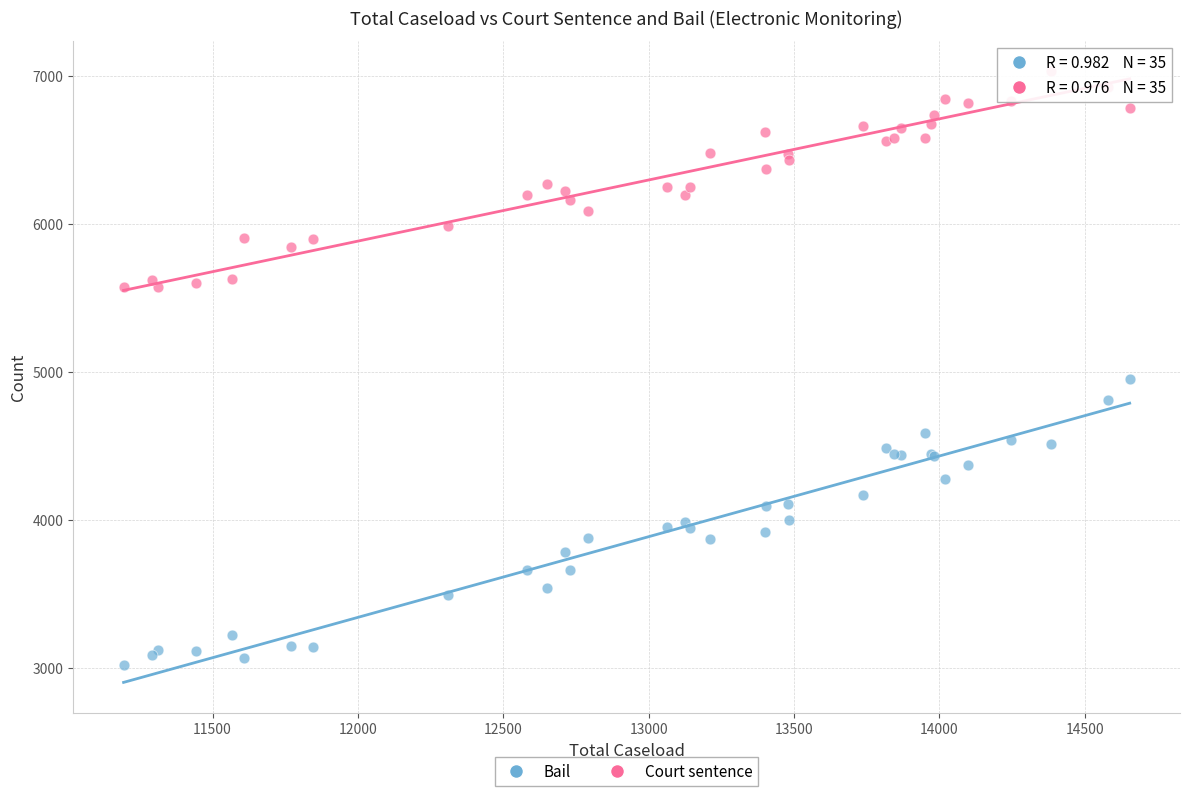

Which series reaches the maximum Y coordinate?

Court sentence